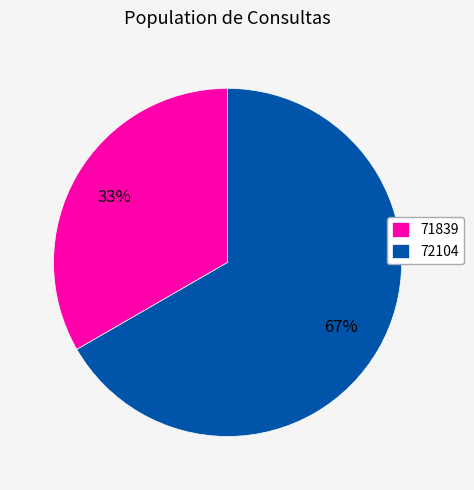

Approximately how many times larger is the value at 72104 compared to 71839?

2.0